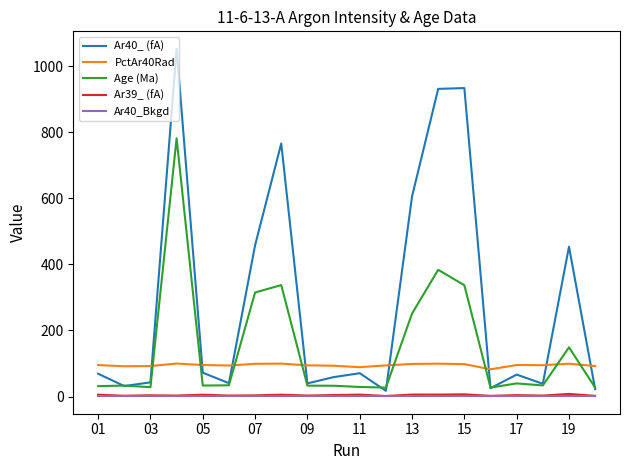

What is the minimum value for Ar39_ (fA)?

1.6